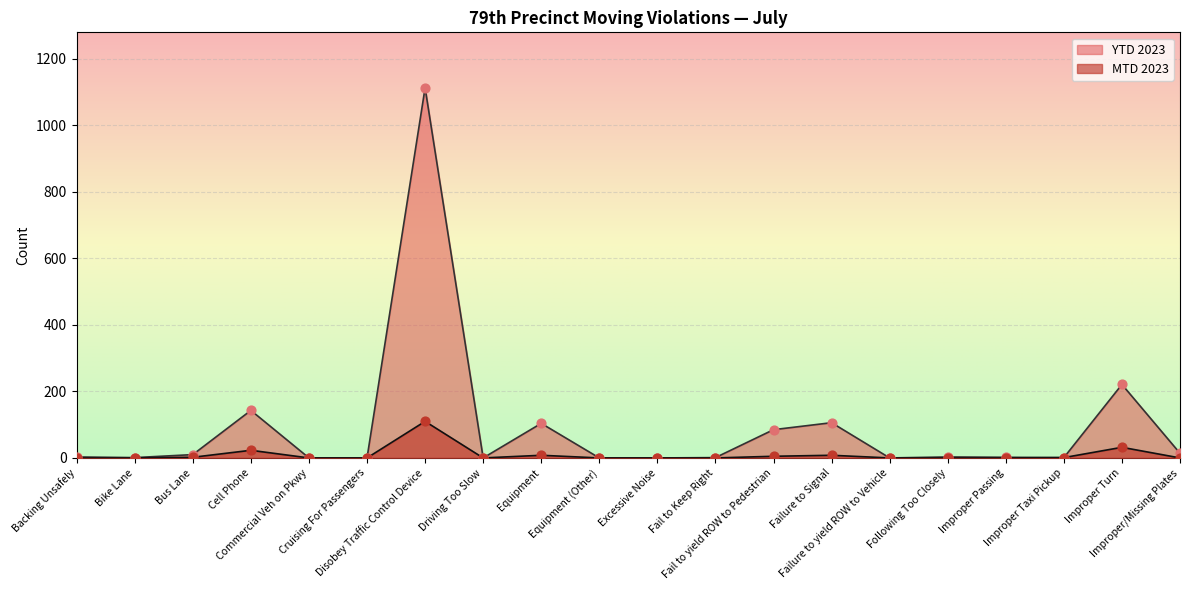

What are all the series names shown in the legend?

YTD 2023, MTD 2023